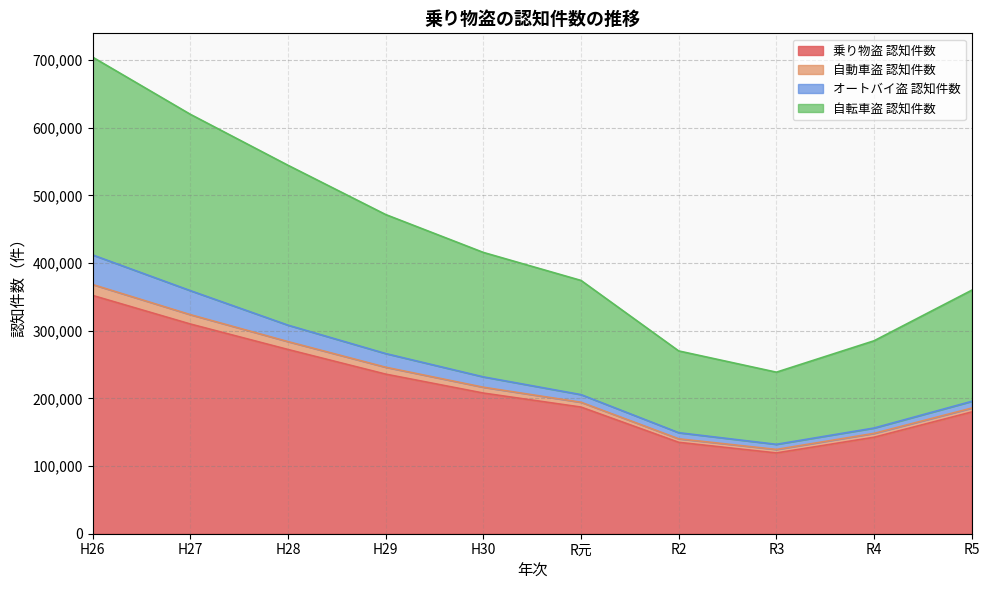

What is the label of the 1st point from the right?

R5